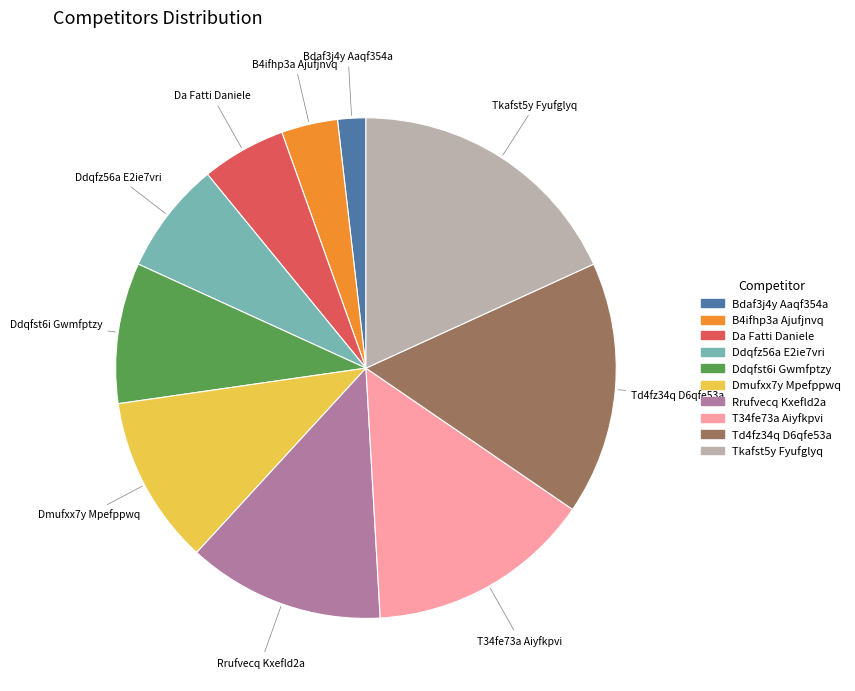

Rank the categories by value from lowest to highest.

Bdaf3j4y Aaqf354a, B4ifhp3a Ajufjnvq, Da Fatti Daniele, Ddqfz56a E2ie7vri, Ddqfst6i Gwmfptzy, Dmufxx7y Mpefppwq, Rrufvecq Kxefld2a, T34fe73a Aiyfkpvi, Td4fz34q D6qfe53a, Tkafst5y Fyufglyq